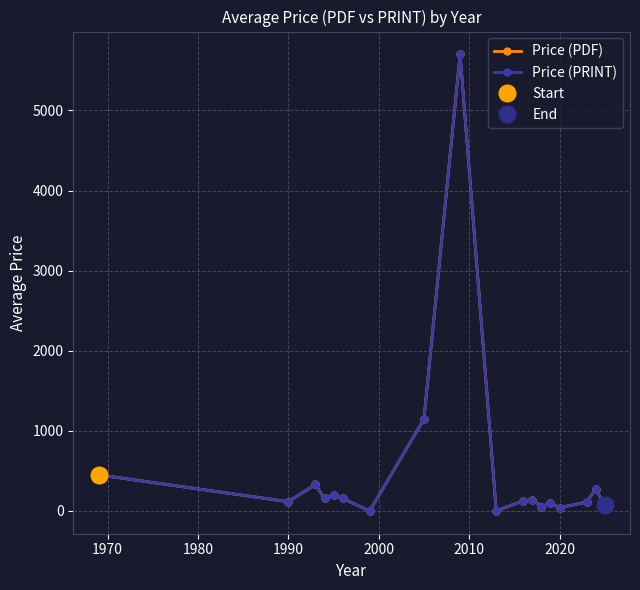

Reading right to left, extract all data points from this chart.

Price (PDF): 74.3	270.7	110.0	40.0	98.8	53.3	140.0	127.0	0.0	5700.0	1145.0	0.0	155.0	200.0	155.0	330.0	115.0	450.0
Price (PRINT): 74.3	270.7	110.0	40.0	98.8	53.3	140.0	127.0	0.0	5700.0	1145.0	0.0	155.0	200.0	155.0	330.0	115.0	450.0